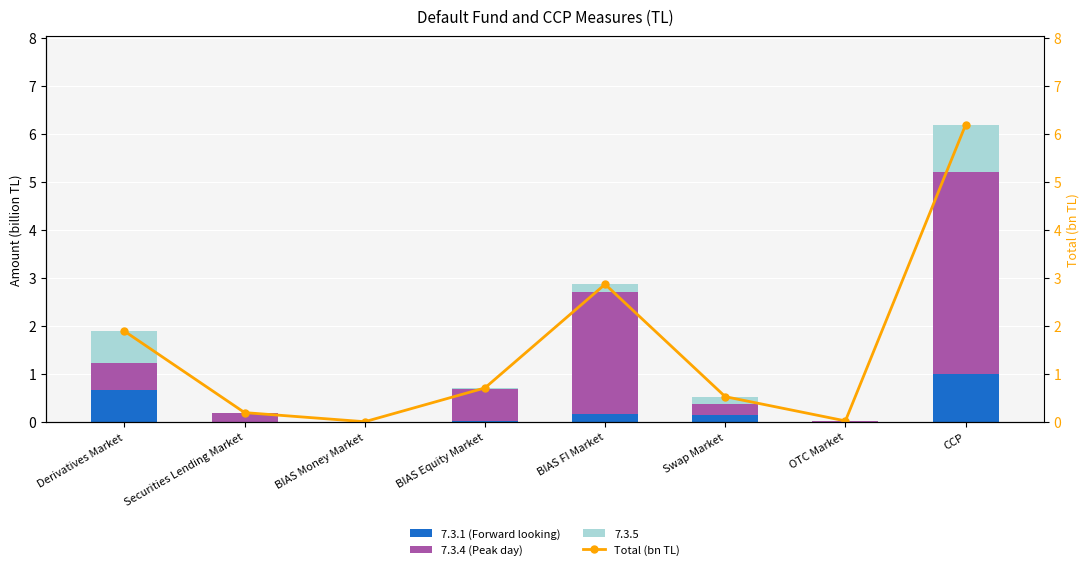

What is the highest value of the 7.3.1 (Forward looking) series?

1.0